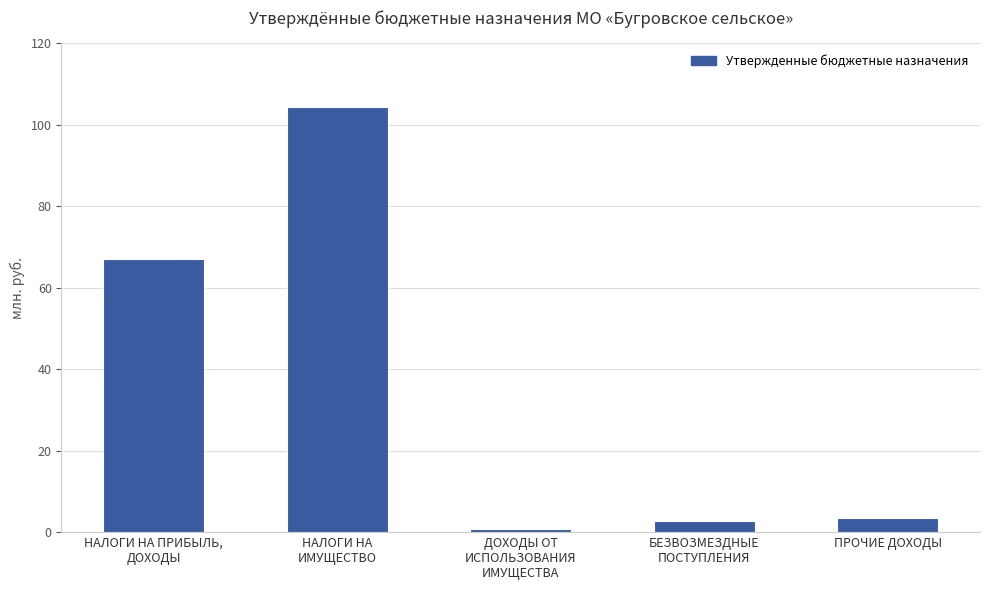

Where is the data nearest to the value 52494600?

НАЛОГИ НА ПРИБЫЛЬ,
ДОХОДЫ